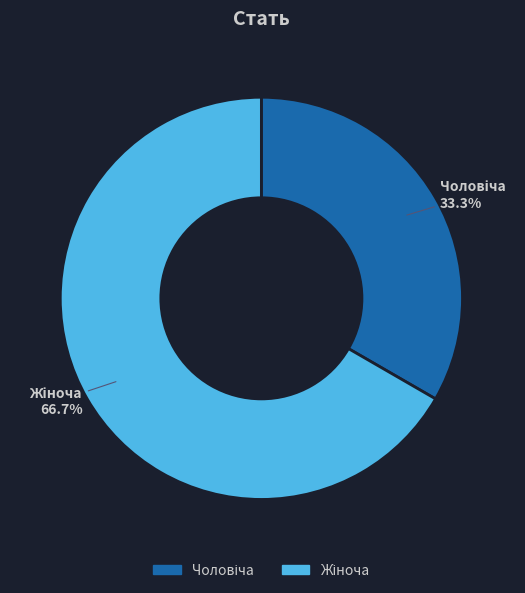

Does any single category account for the majority?

Yes